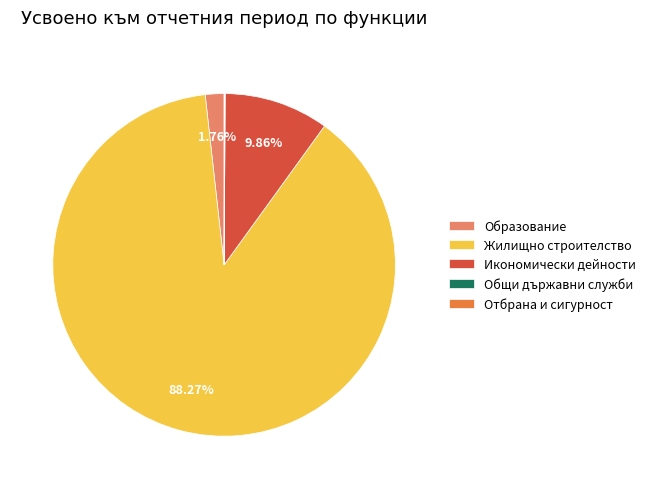

Which slice is the largest?

Жилищно строителство